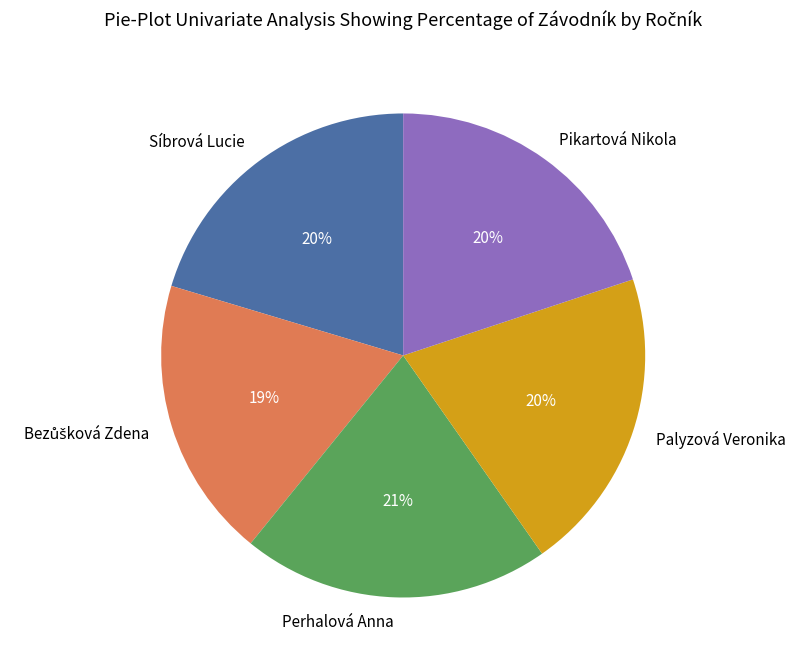

Combined, do Síbrová Lucie and Perhalová Anna account for over 50%?

No